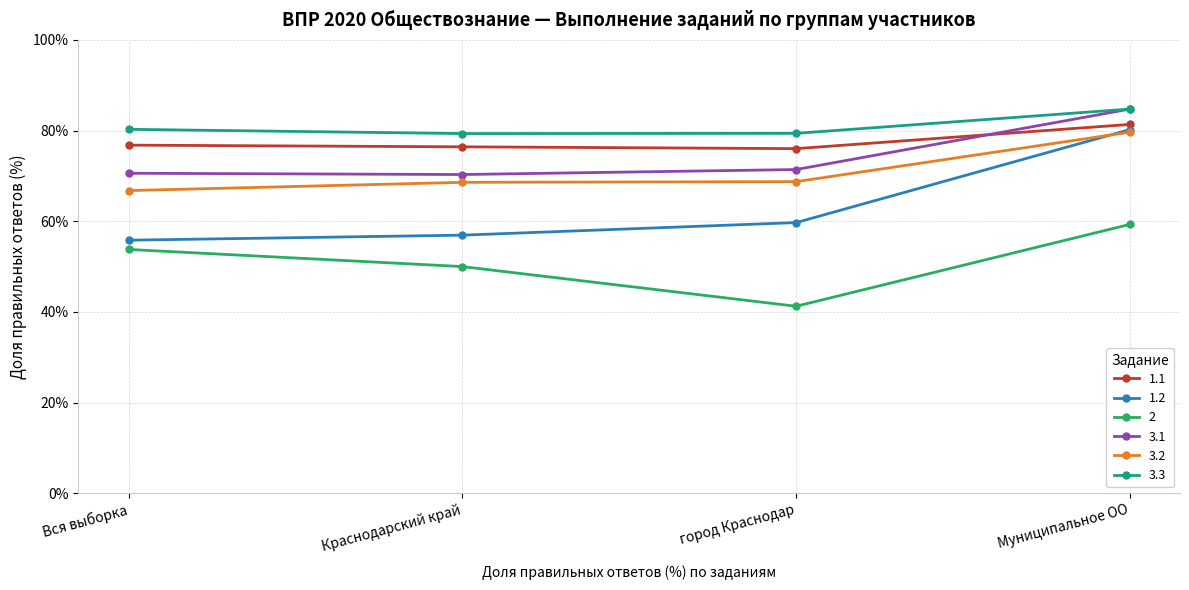

What value does the 1.2 series have at Вся выборка?

55.8